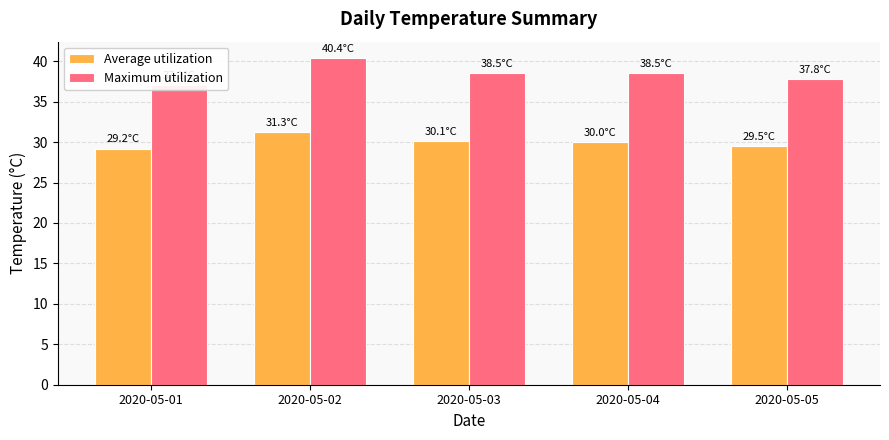

Is the value of Average utilization at 2020-05-04 greater than the value of Maximum utilization at 2020-05-03?

No